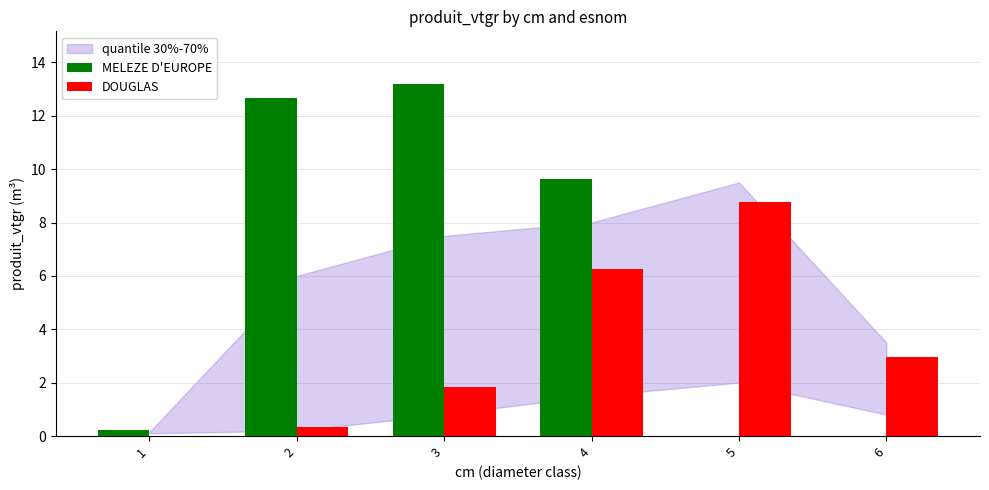

How many groups of bars are there?

6